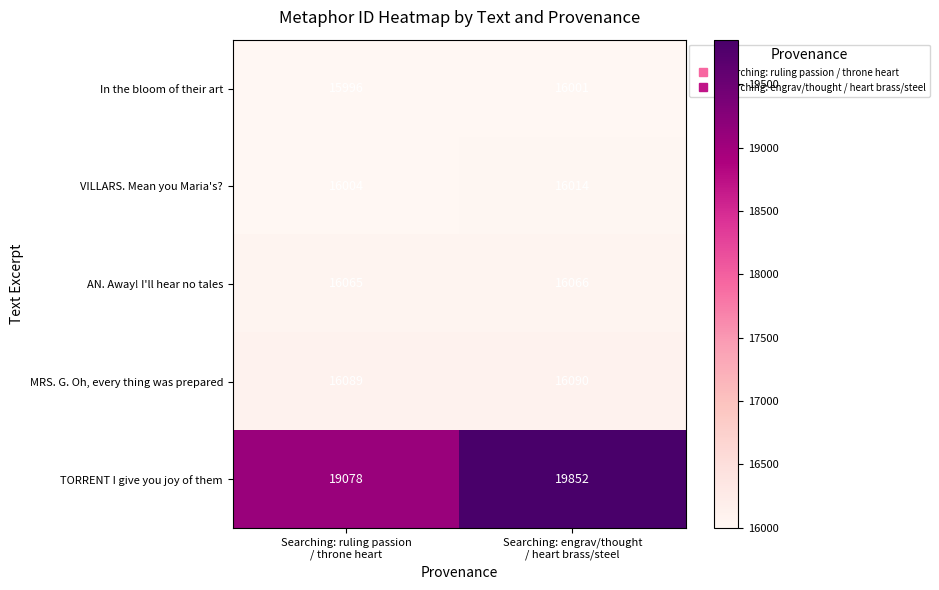

What is the smallest value displayed?

15996